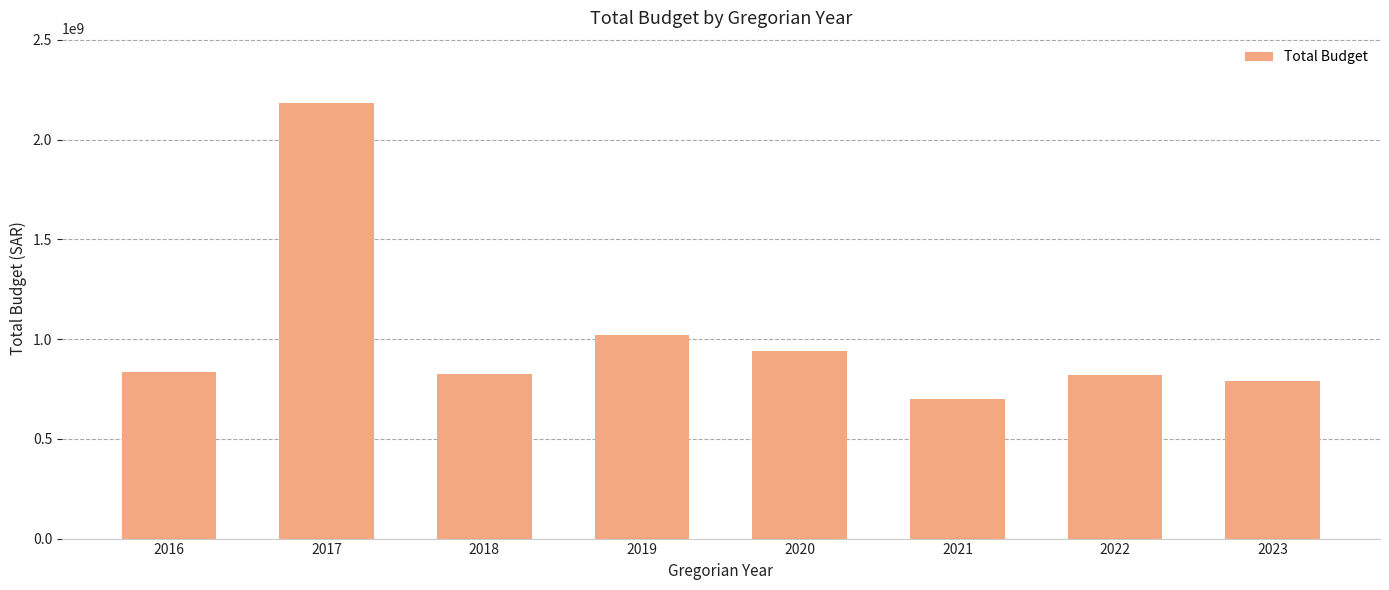

The value at 2018 is 822965000. True or false?

True